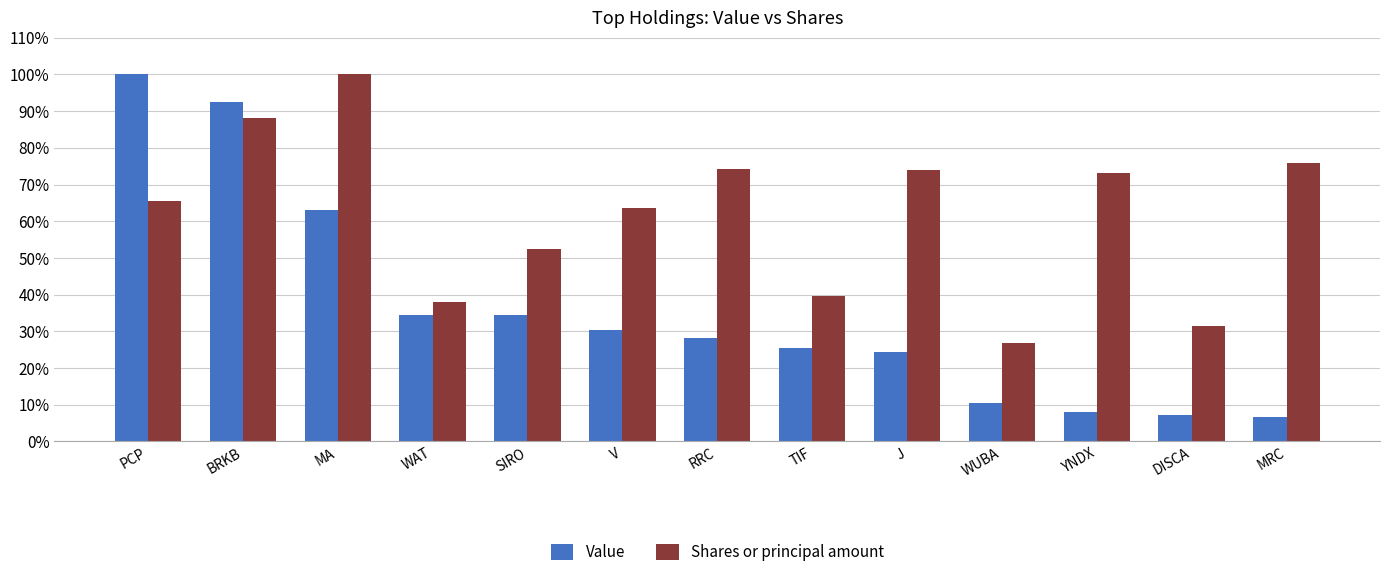

What position from the left is YNDX?

11